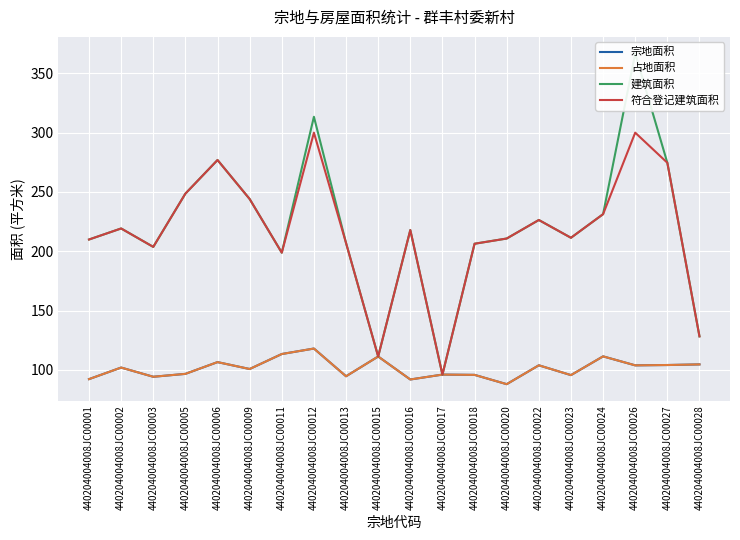

Is this an area chart (filled region under the line)?

No